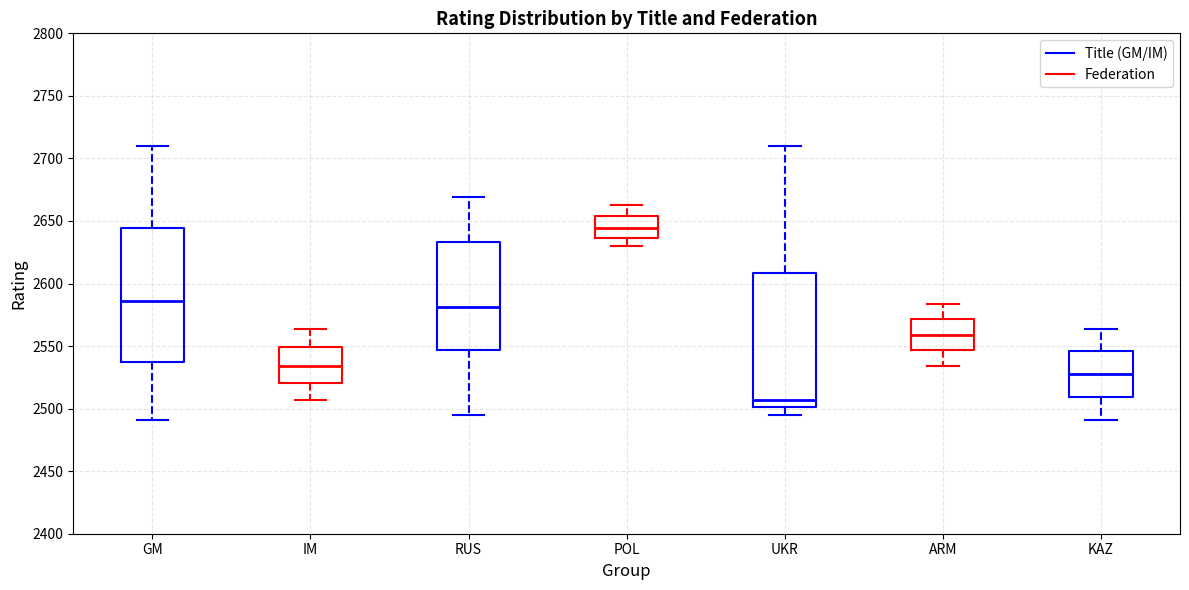

Which box's median line is the highest?

POL